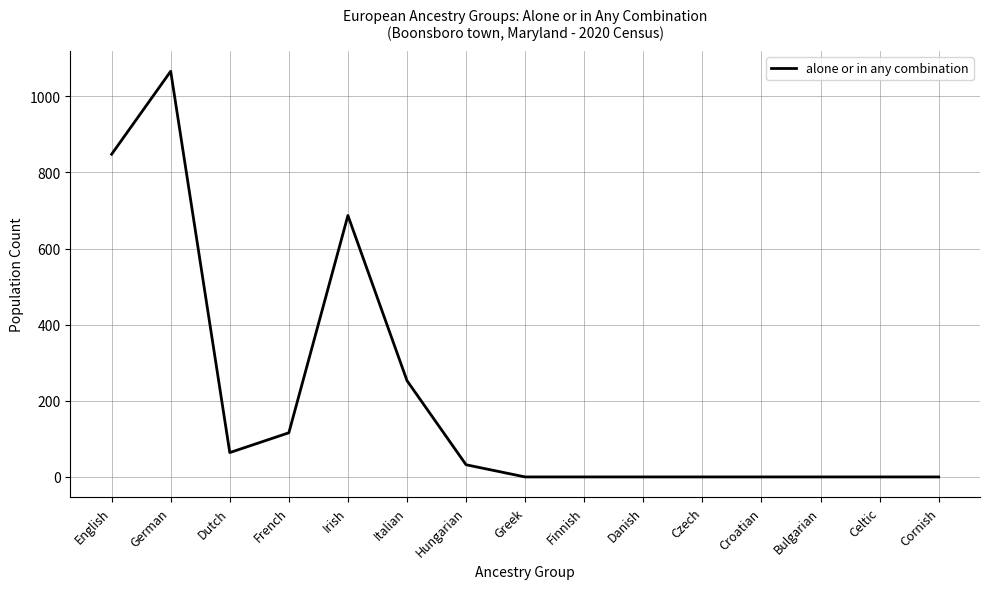

Is it true that the value at Celtic is -390?

False